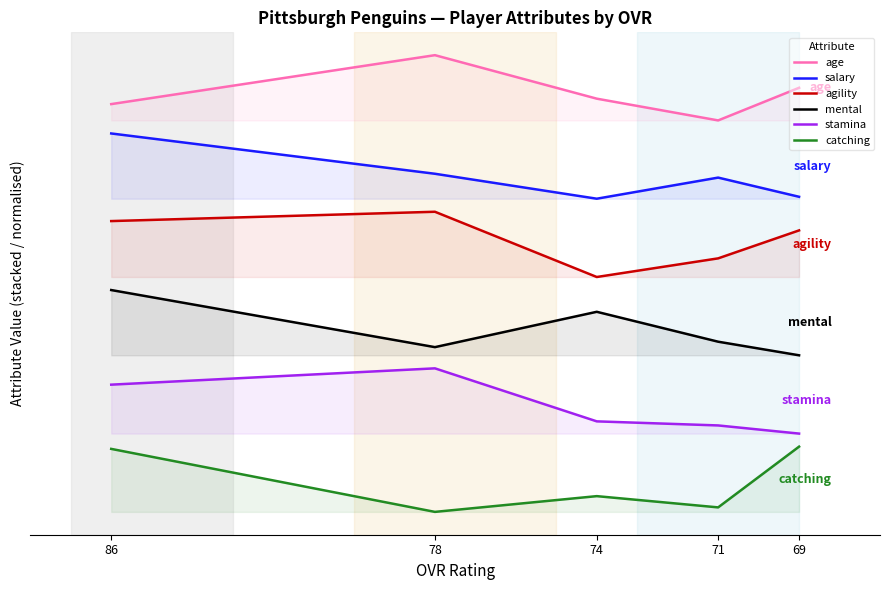

At how many categories does at least one series exceed 16?

5